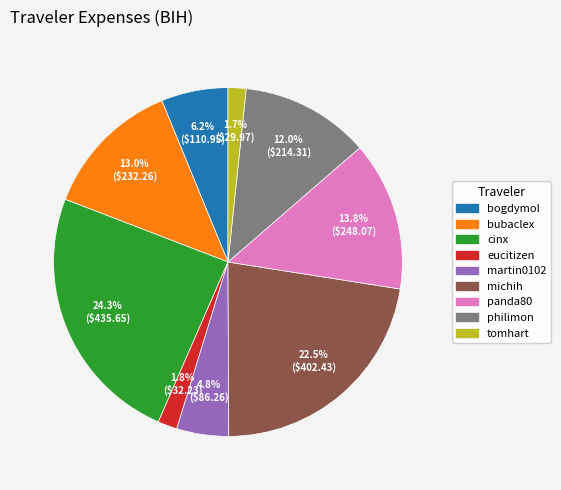

To the nearest percent, what is the difference between the panda80 and cinx slice percentages?

10%